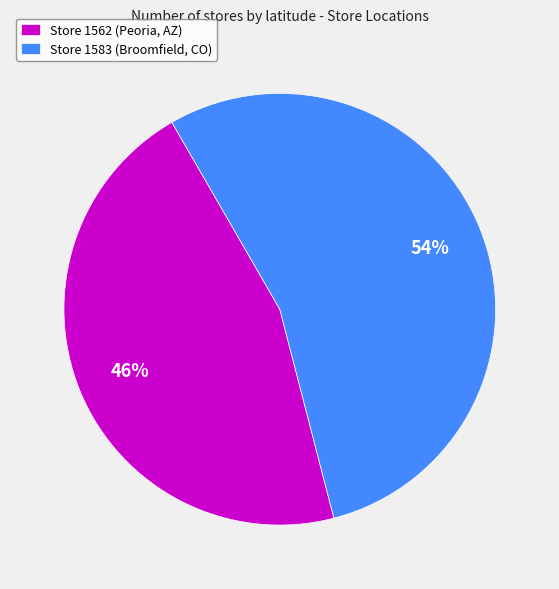

To the nearest percent, what portion does Store 1562 (Peoria, AZ) represent?

46%